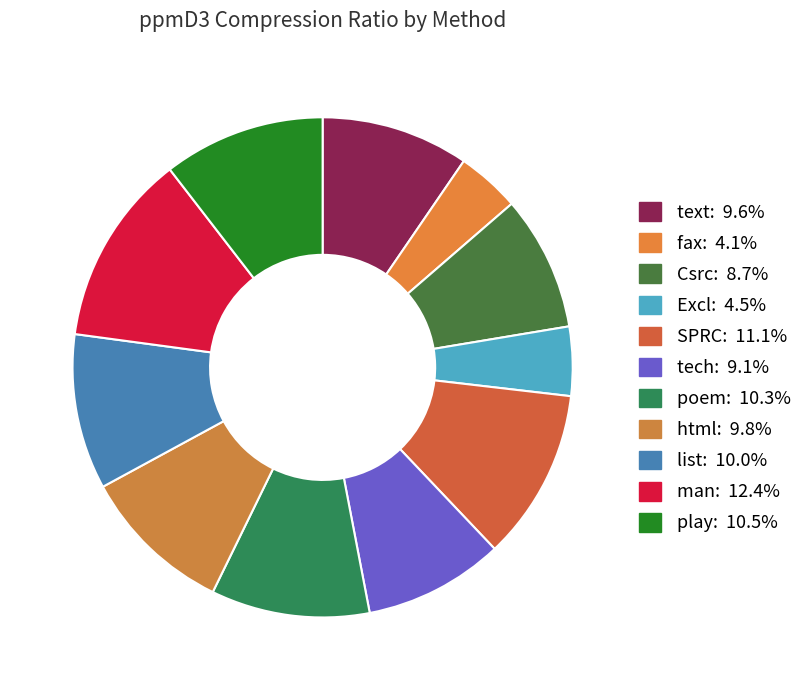

How many slices are in this pie chart?

11